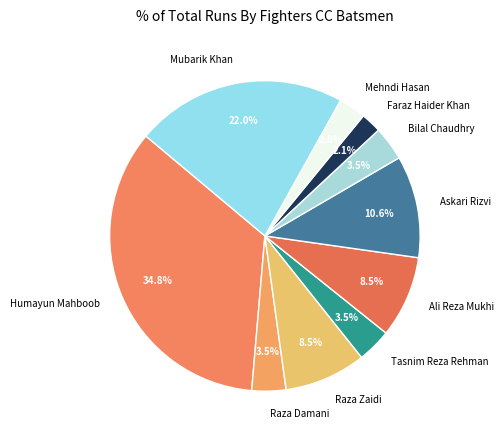

What percentage is NOT represented by Bilal Chaudhry?

96.5%